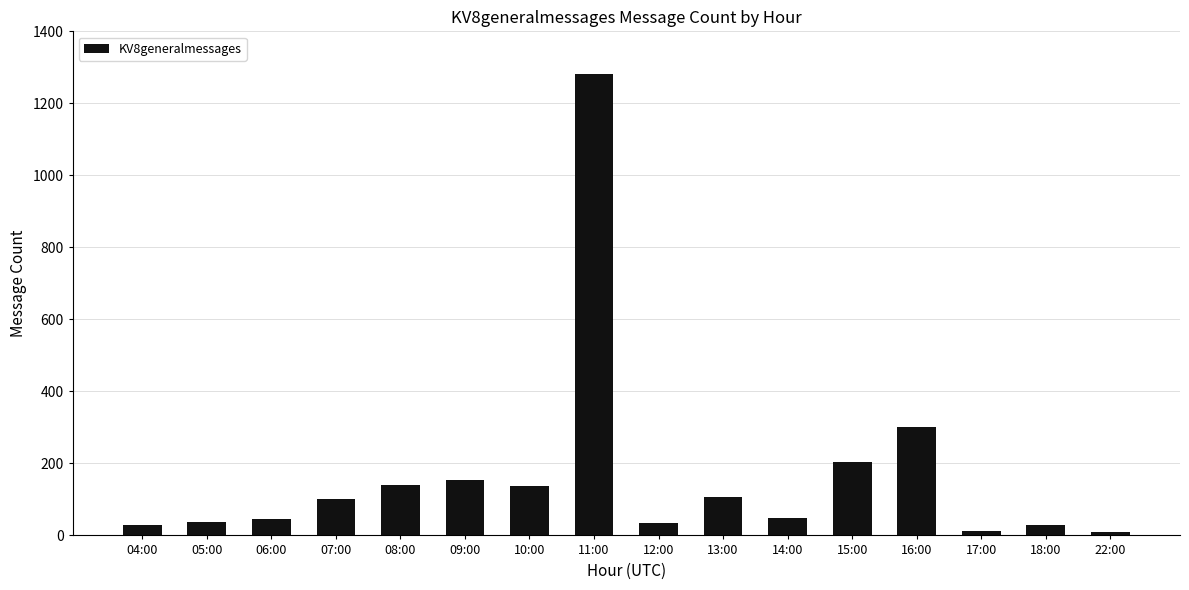

What is the maximum value shown in the chart?

1281